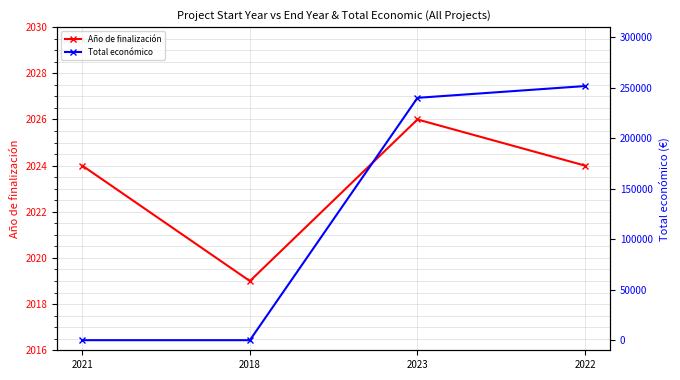

Rank the series by their maximum value, from highest to lowest.

Total económico, Año de finalización